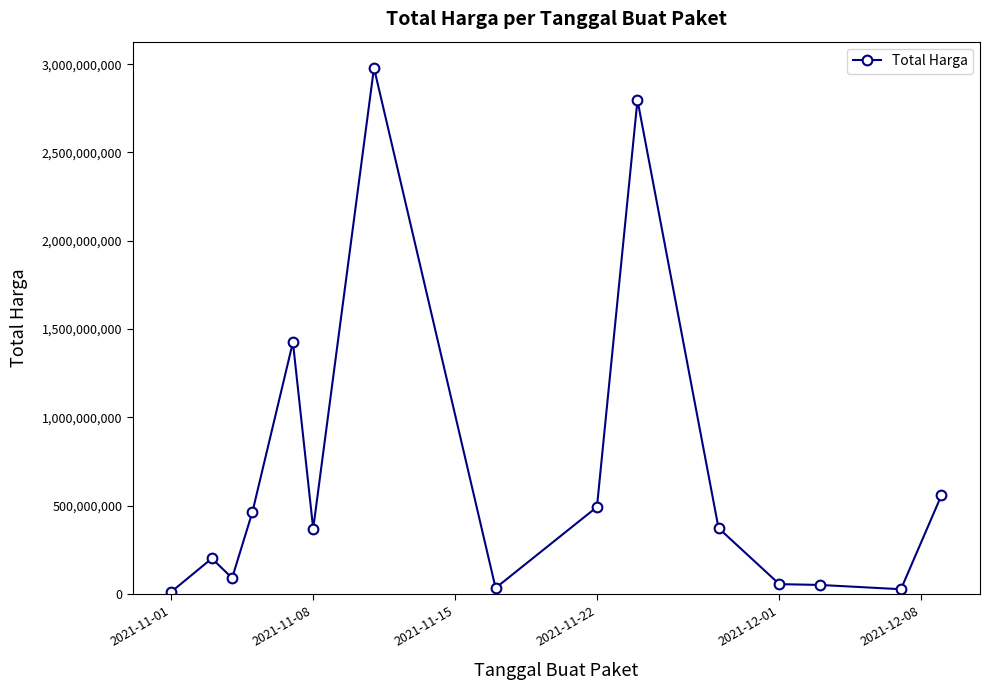

What is the difference between the maximum and second lowest values?

2951551240